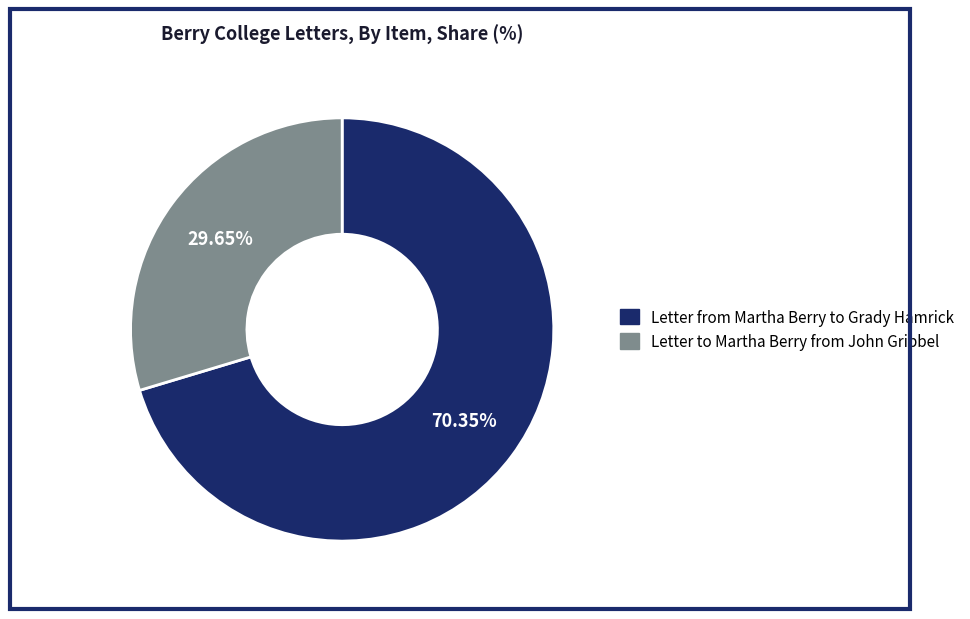

To the nearest percent, what is the combined percentage of Letter from Martha Berry to Grady Hamrick and Letter to Martha Berry from John Gribbel?

100%